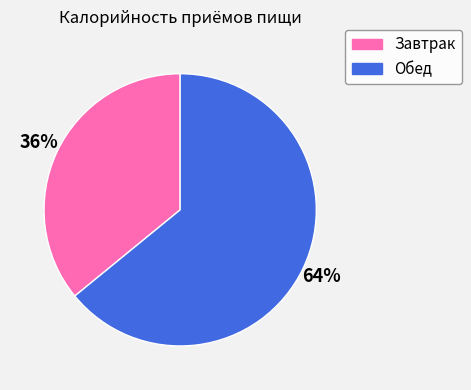

Does Завтрак account for over 50% of the chart?

No